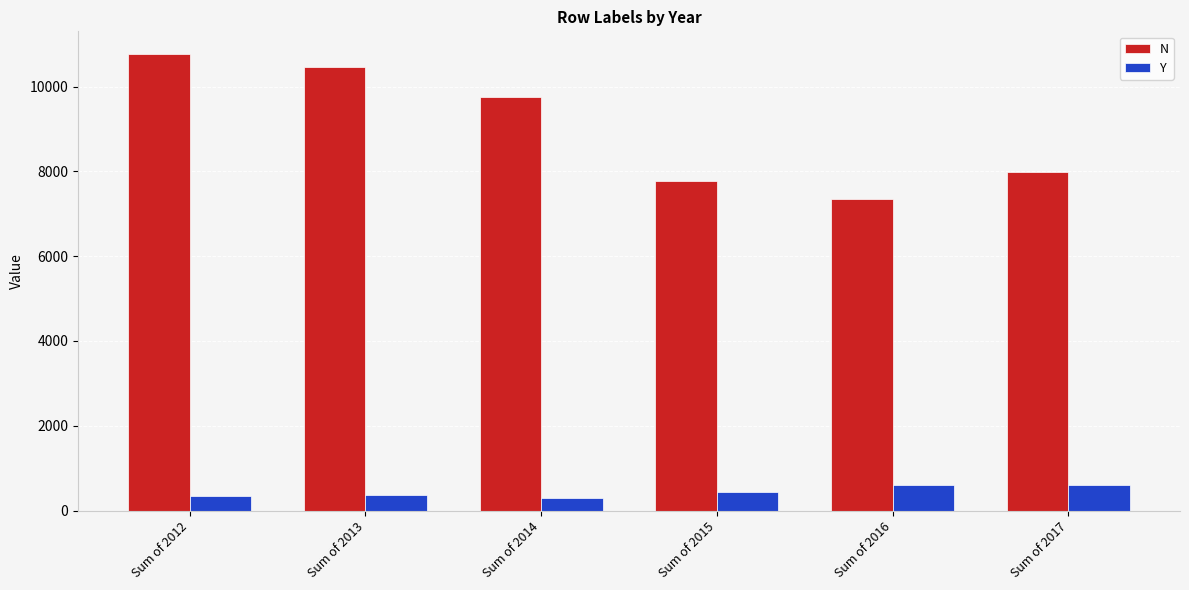

Where is N nearest to the value 9055?

Sum of 2014